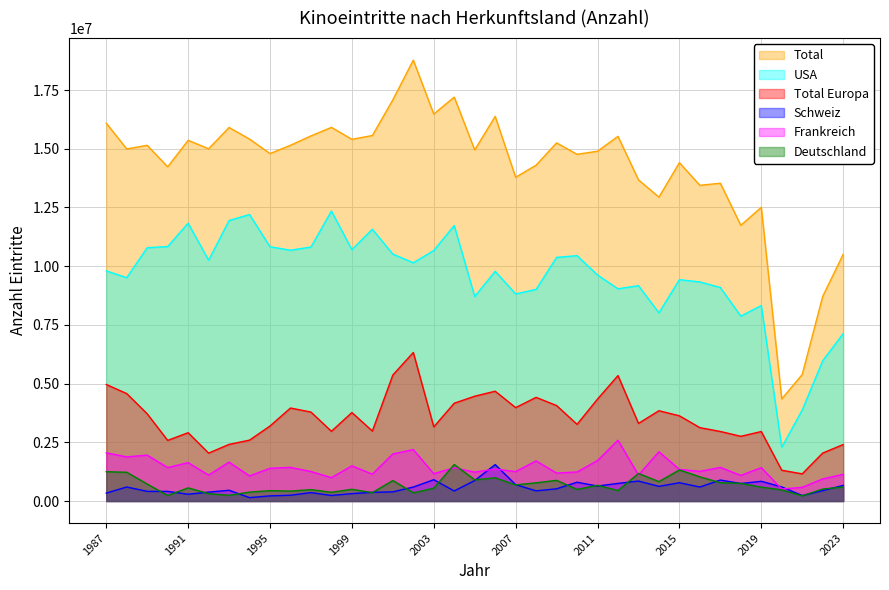

At which category does Schweiz reach its first local peak?

1988